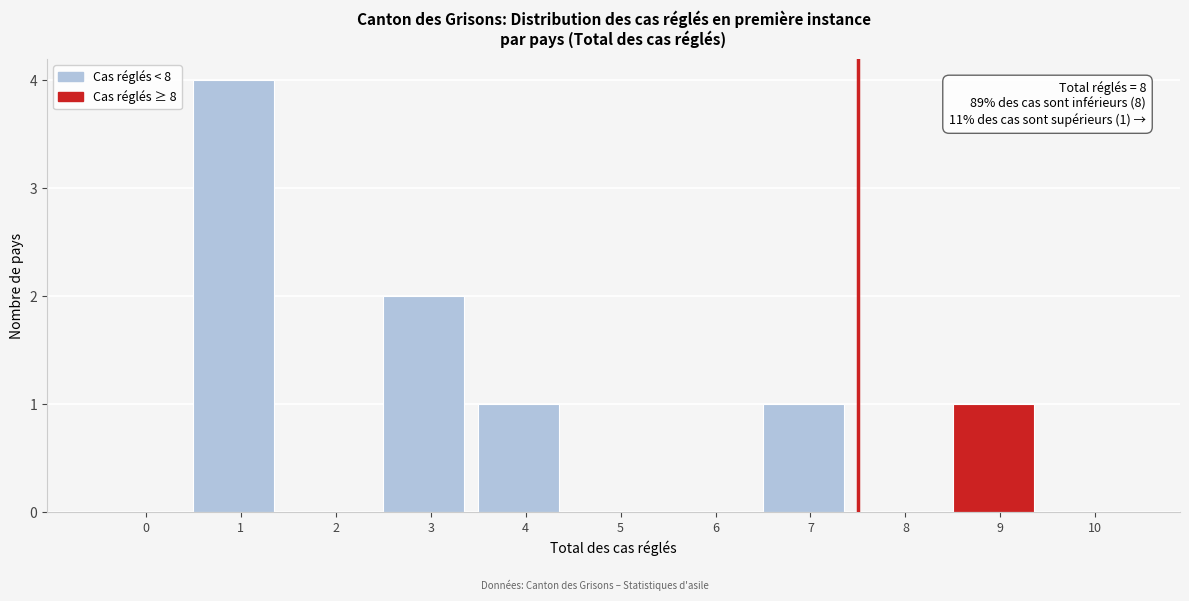

Reading right to left, transcribe all the data shown in this chart.

10=0	9=1	8=0	7=1	6=0	5=0	4=1	3=2	2=0	1=4	0=0